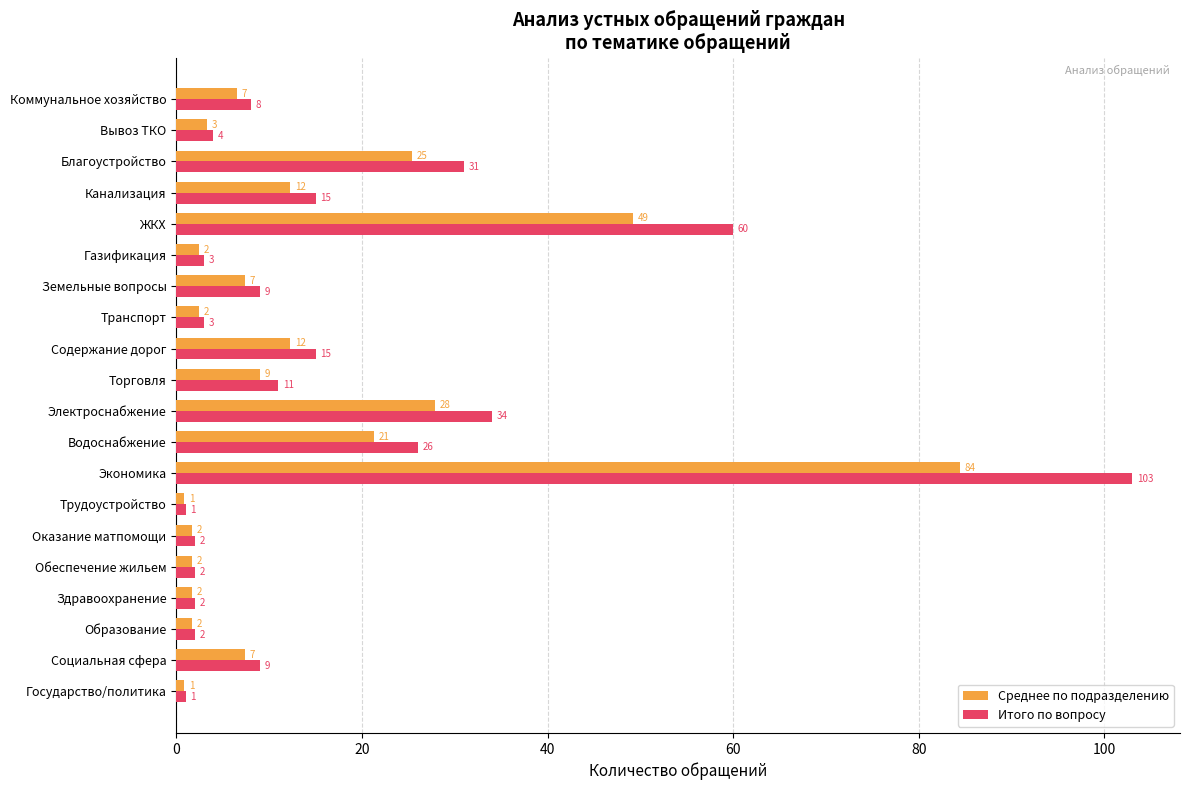

At which label is Итого по вопросу closest to 52?

ЖКХ